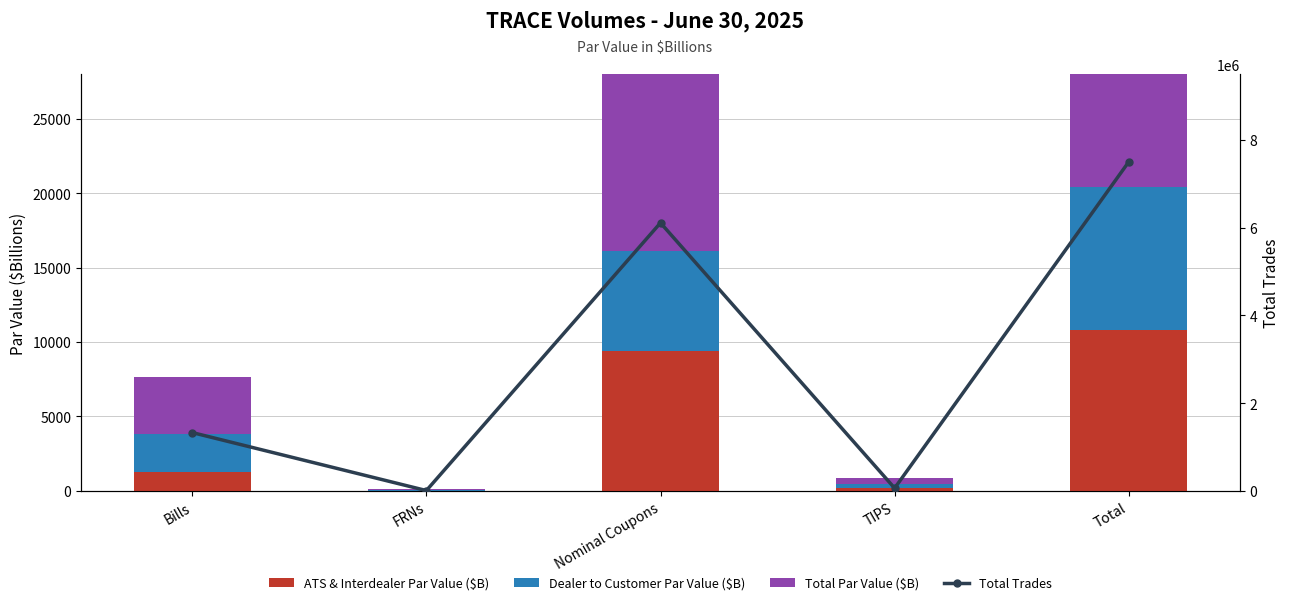

What is the sum of the Dealer to Customer Par Value ($B) values at FRNs and TIPS?

289.1